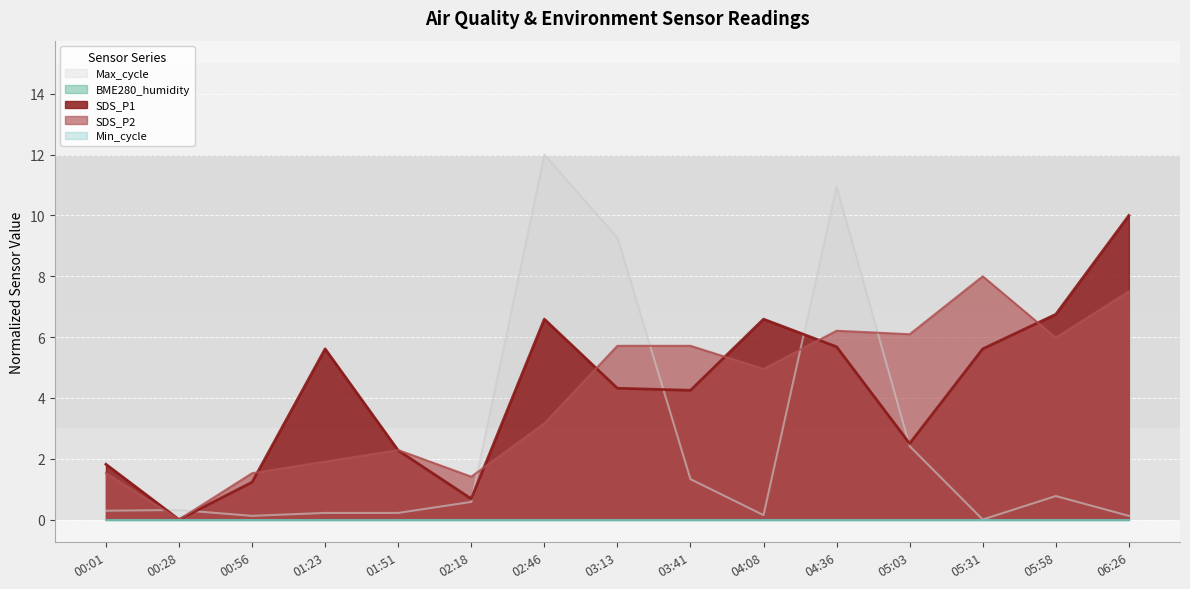

The value of Max_cycle_norm at 05:58 is 0.8. True or false?

True